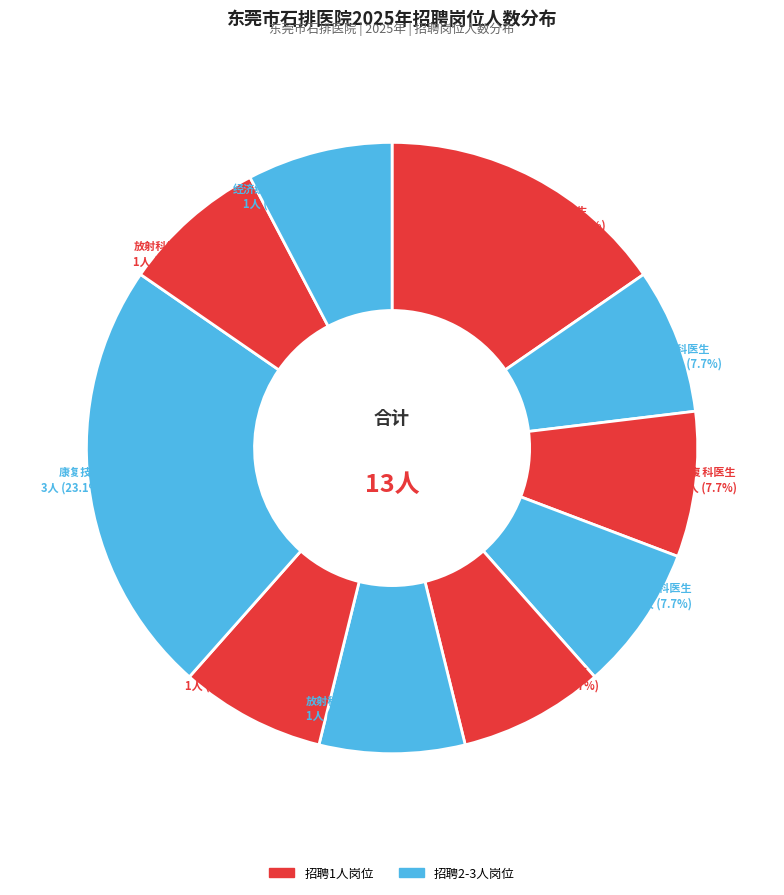

How many slices are in this pie chart?

10